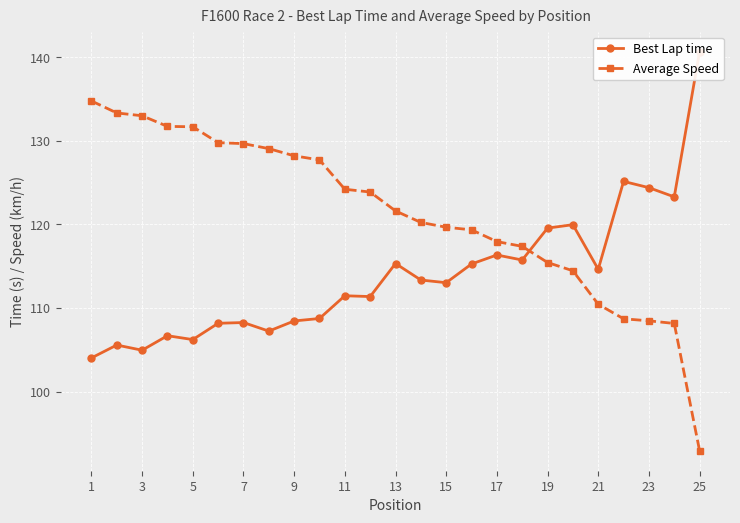

True or false: Best Lap time and Average Speed cross at least once.

True